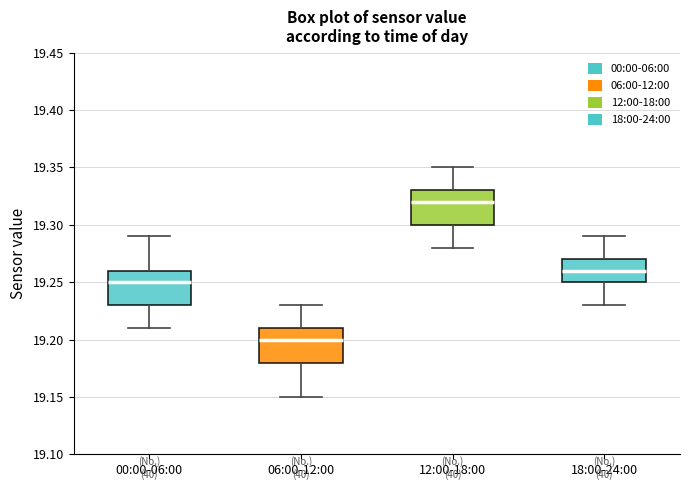

Reading left to right, read every box against the y-axis: the position of its median line, the range the box covers, and the ends of its whiskers. The values are not printed on the chart, so give them approximately, as read against the axis.

00:00-06:00: median 19.25, box 19.23 to 19.26, whiskers 19.21 to 19.29
06:00-12:00: median 19.20, box 19.18 to 19.21, whiskers 19.15 to 19.23
12:00-18:00: median 19.32, box 19.30 to 19.33, whiskers 19.28 to 19.35
18:00-24:00: median 19.26, box 19.25 to 19.27, whiskers 19.23 to 19.29